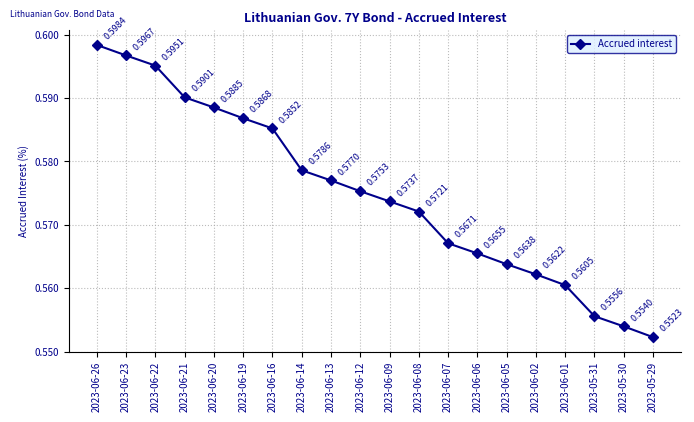

List the labels in order of value, smallest first.

2023-05-29, 2023-05-30, 2023-05-31, 2023-06-01, 2023-06-02, 2023-06-05, 2023-06-06, 2023-06-07, 2023-06-08, 2023-06-09, 2023-06-12, 2023-06-13, 2023-06-14, 2023-06-16, 2023-06-19, 2023-06-20, 2023-06-21, 2023-06-22, 2023-06-23, 2023-06-26